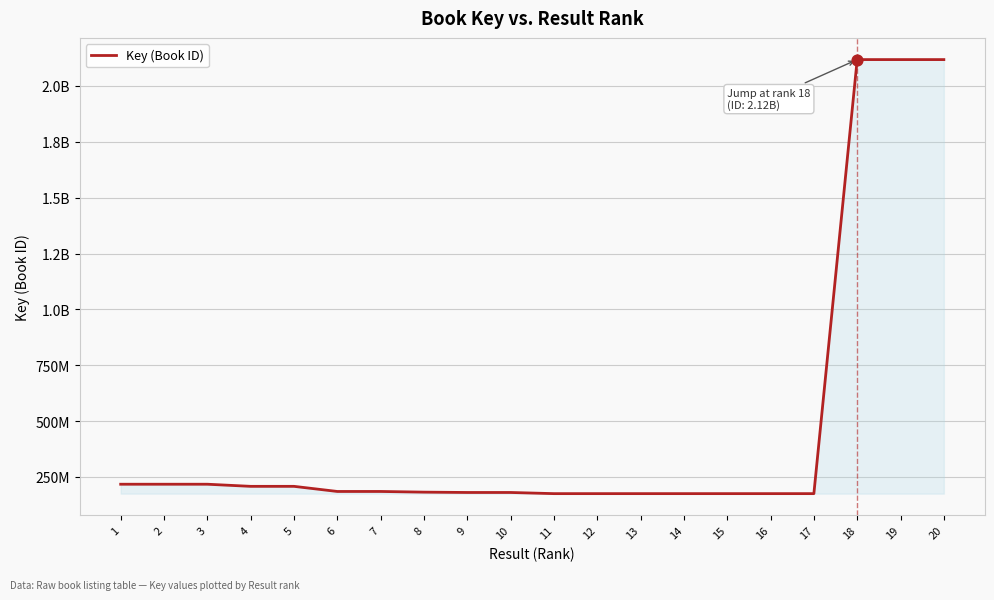

Does the chart have visible grid lines?

Yes